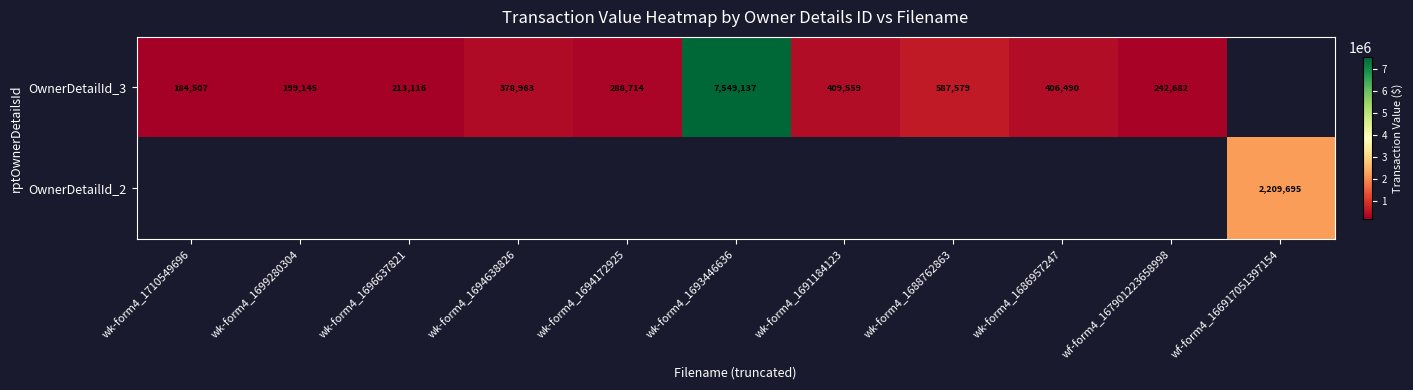

At how many categories does at least one series exceed 5327186?

1